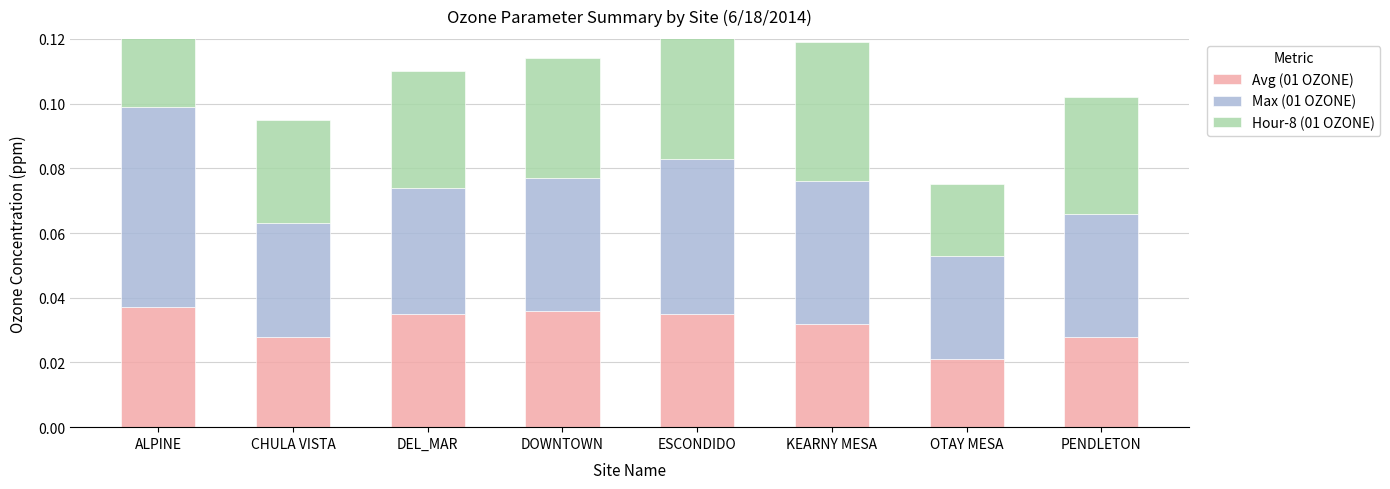

List the series in order of their overall mean, lowest first.

Avg (01 OZONE), Hour-8 (01 OZONE), Max (01 OZONE)